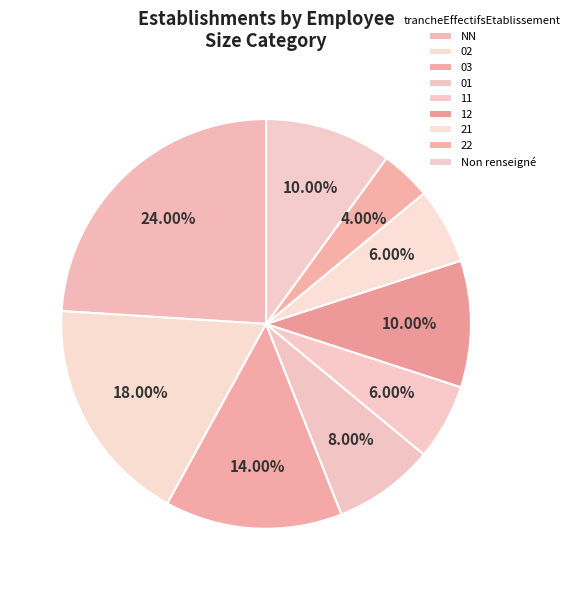

How many segments does this pie chart have?

9